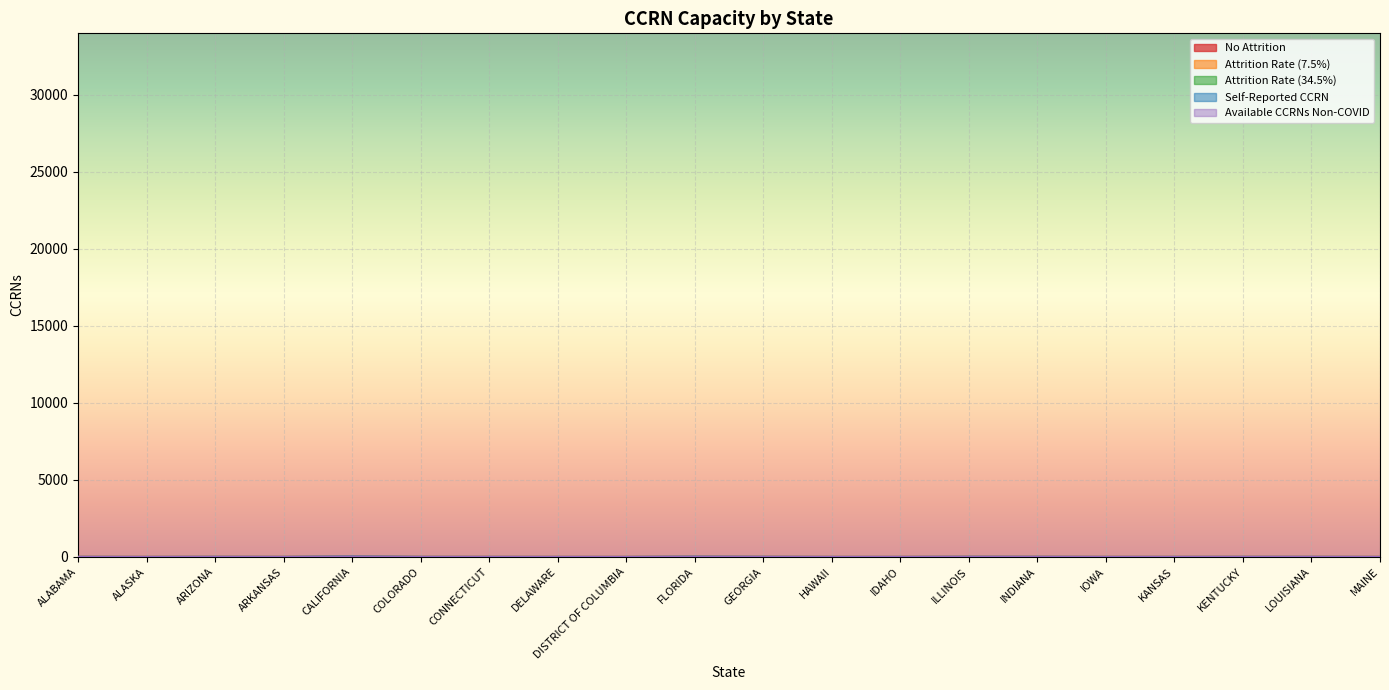

True or false: No Attrition has a value of 0.1 at ALASKA.

False